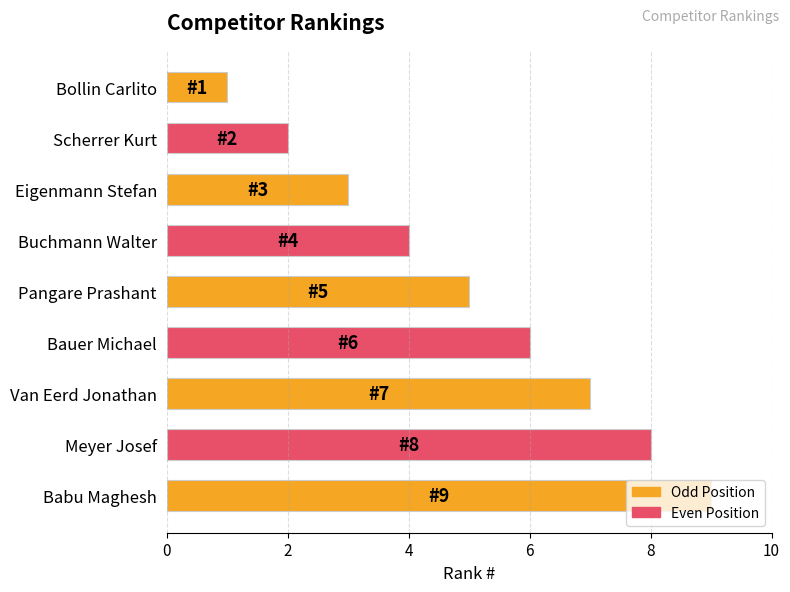

Between Bauer Michael and Scherrer Kurt, which is larger?

Bauer Michael